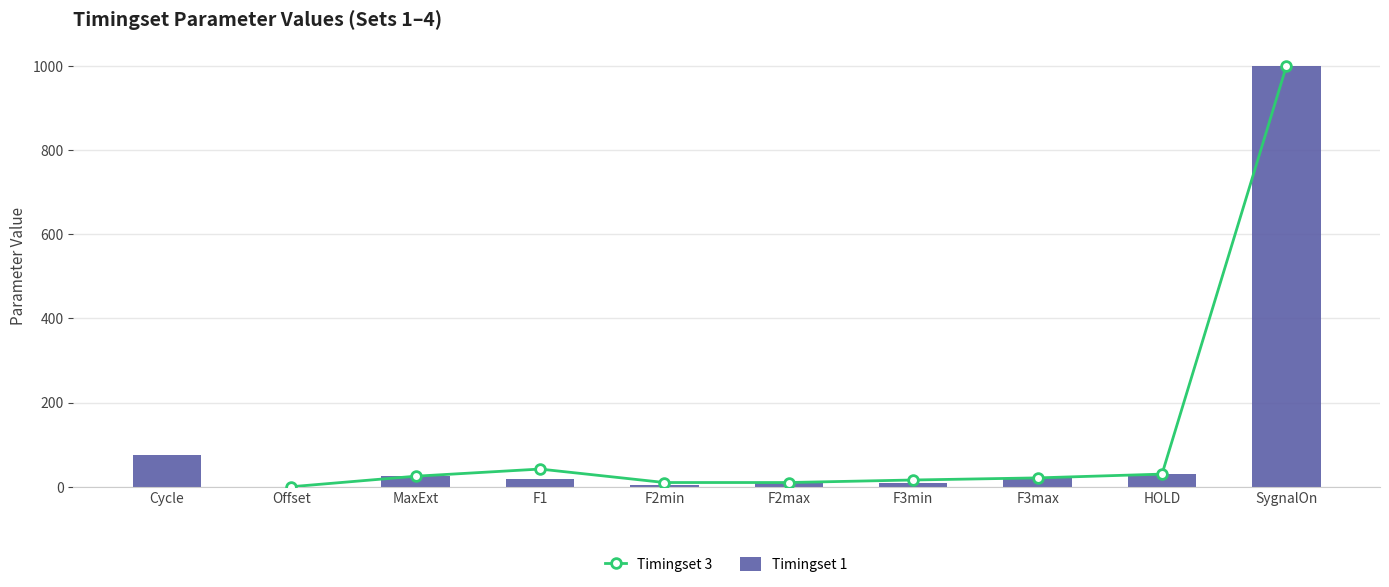

What position from the left is F3max?

8